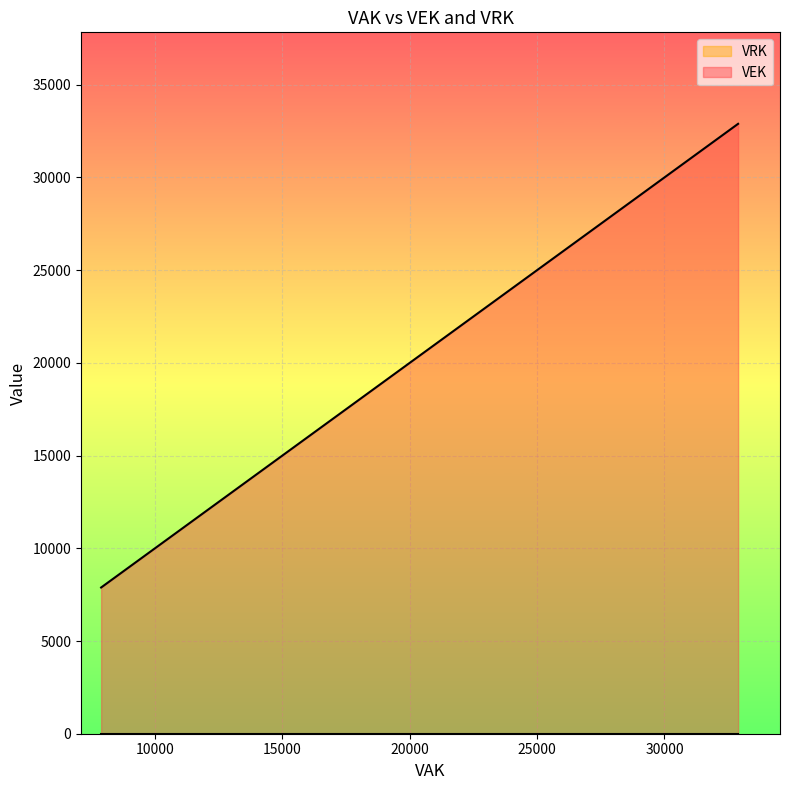

What is the sum of the VEK values at 8658 and 8467?

17125